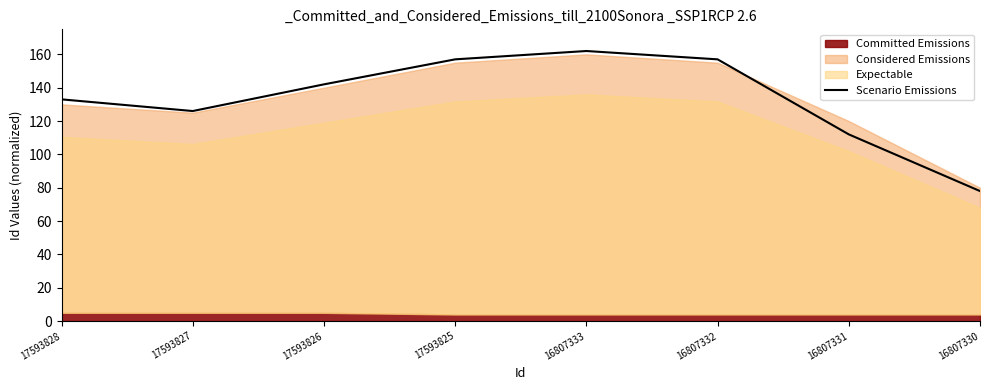

Which category has the highest value across all series?

16807333